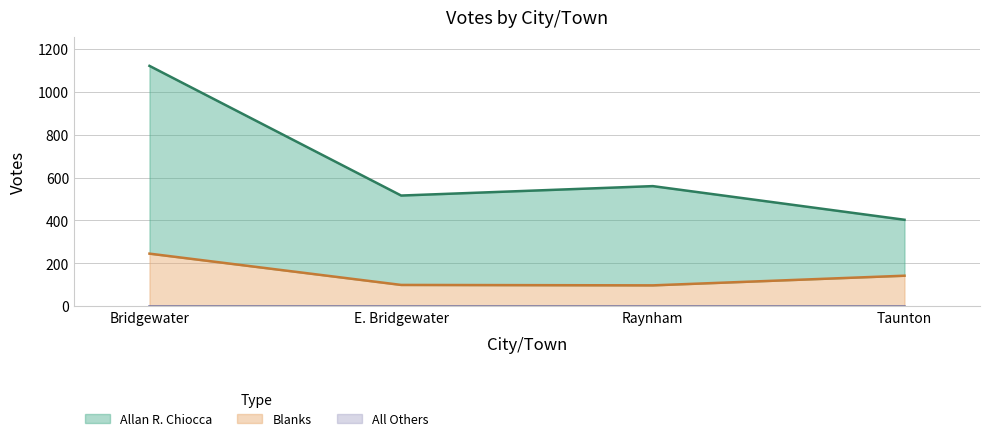

What is the sum of all Allan R. Chiocca values?

2600